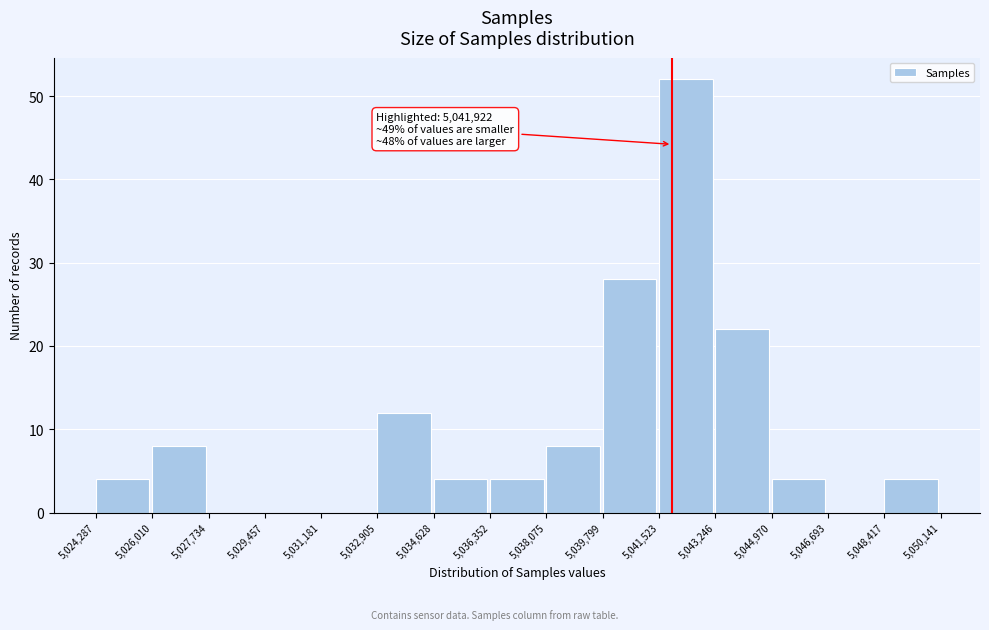

Over which range of the x-axis is the bar tallest?

5,041,523 to 5,043,246